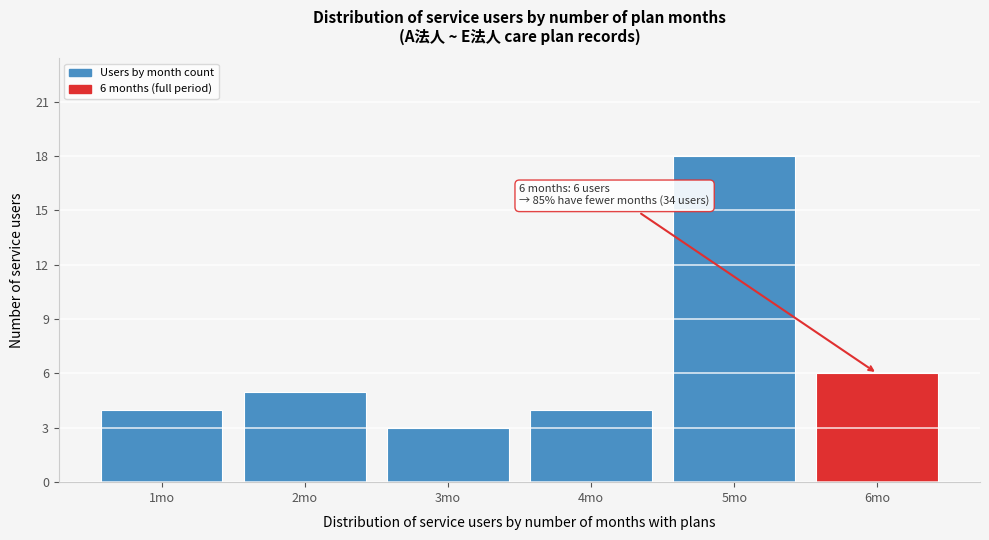

Which range on the x-axis has the tallest bar?

4.5 to 5.5